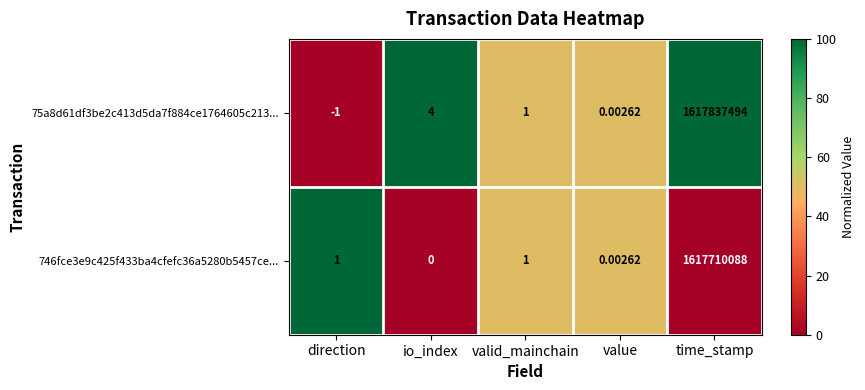

Is the value of 75a8d61df3be2c413d5da7f884ce1764605c213... at value greater than the value of 746fce3e9c425f433ba4cfefc36a5280b5457ce... at io_index?

Yes